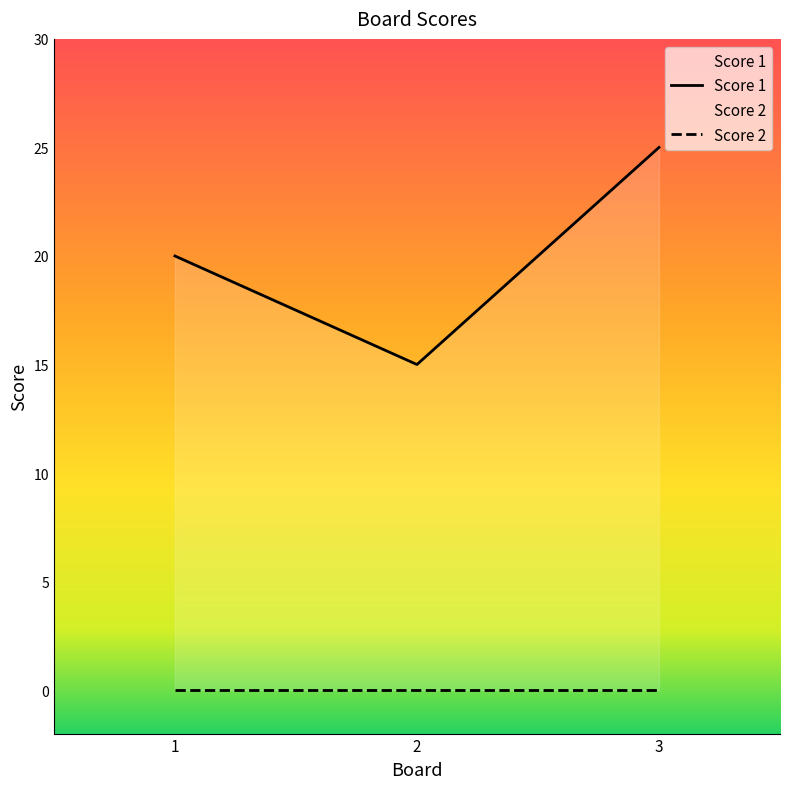

Reading left to right, transcribe all the data shown in this chart.

20	15	25